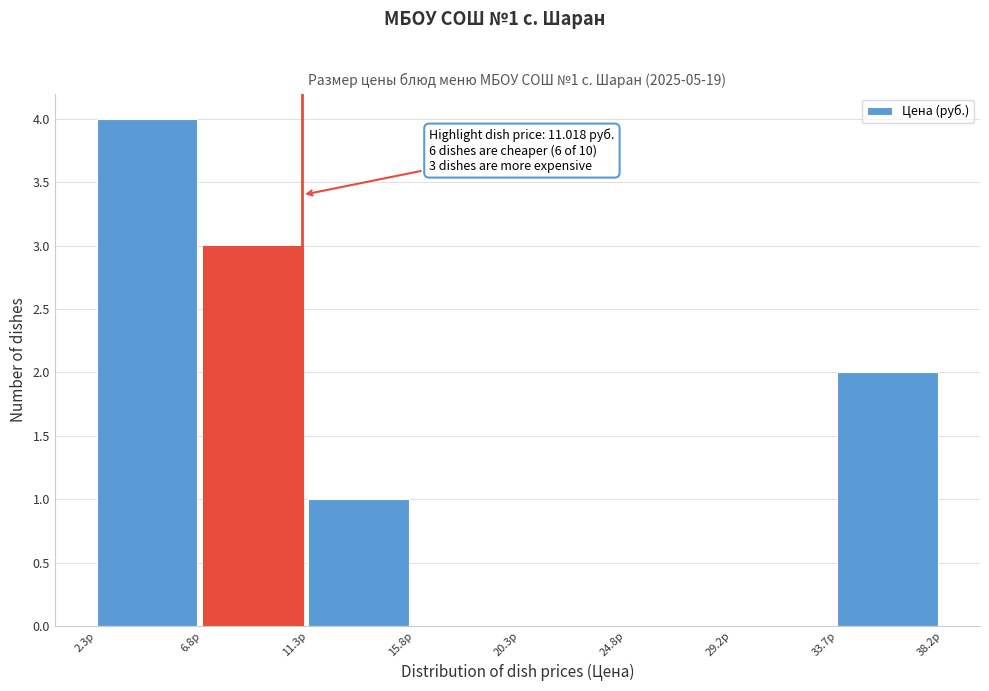

Which range on the x-axis has the tallest bar?

2.5 to 7.0